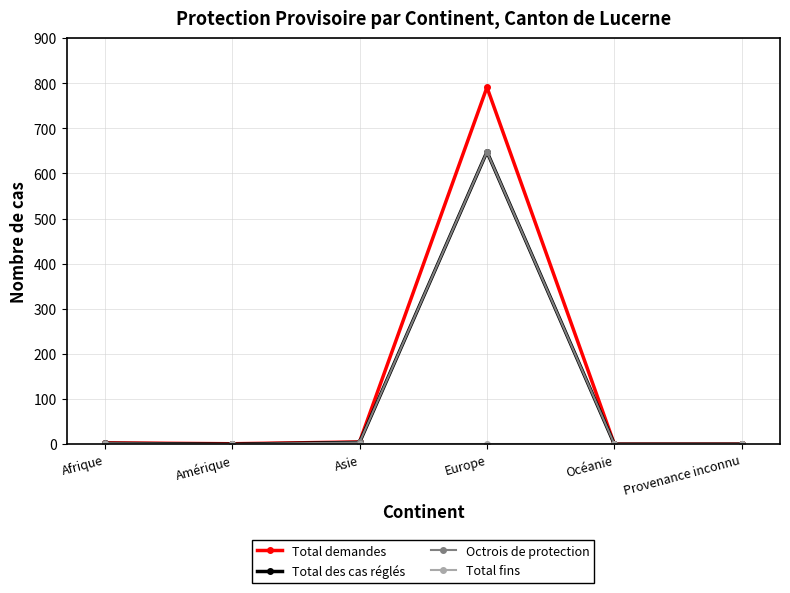

What is the difference between the maximum and second lowest values in the Total des cas réglés series?

648